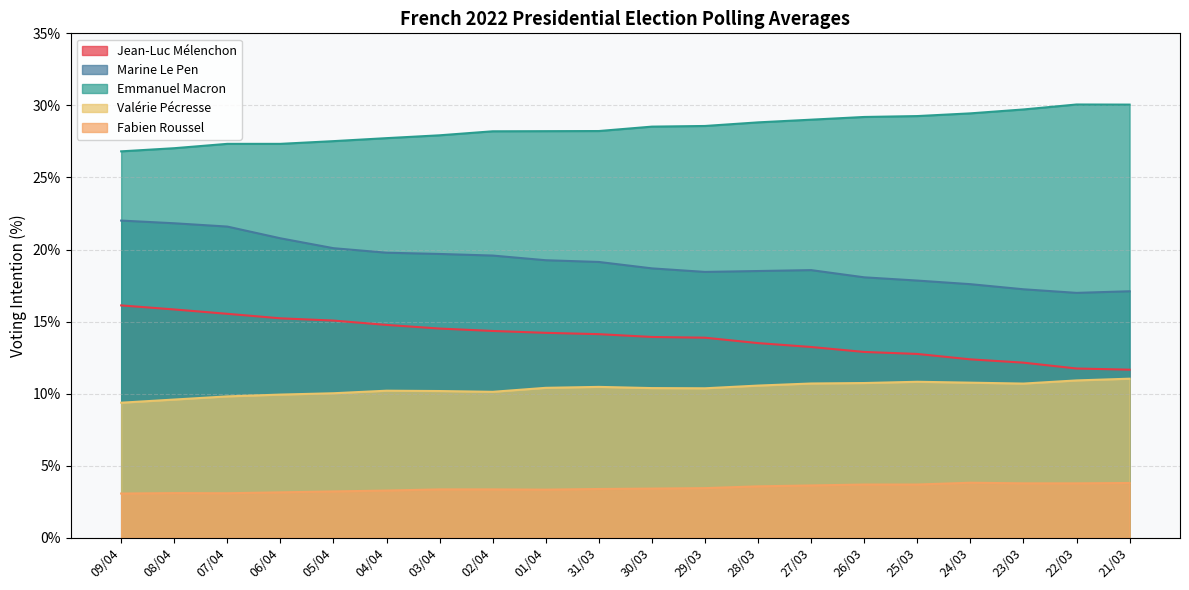

What are all the series names shown in the legend?

Jean-Luc Mélenchon, Marine Le Pen, Emmanuel Macron, Valérie Pécresse, Fabien Roussel